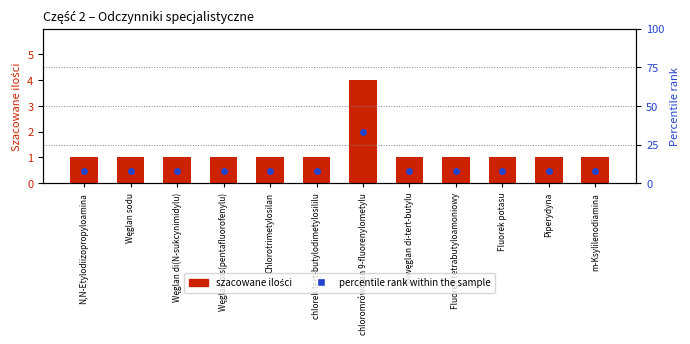

Which series contains the lowest Y value?

szacowane ilości